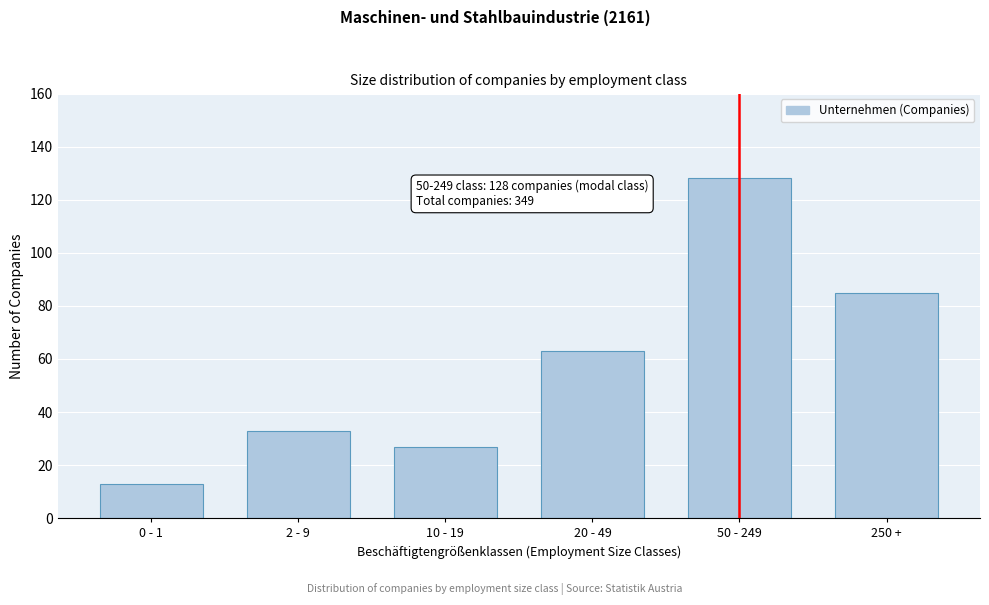

Reading left to right, transcribe all the data shown in this chart.

0 - 1=13	2 - 9=33	10 - 19=27	20 - 49=63	50 - 249=128	250 +=85